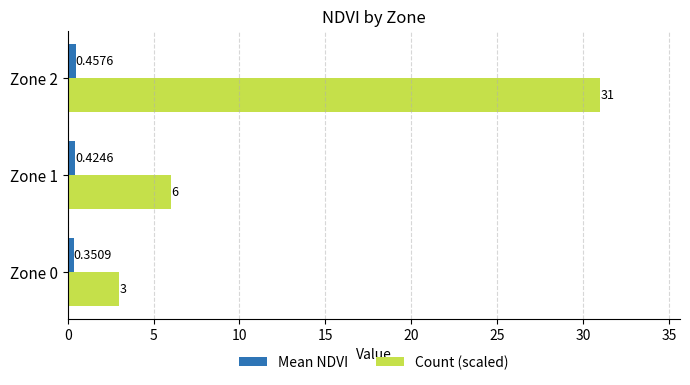

Rank the series by their average value, from lowest to highest.

Mean NDVI, Count (scaled)